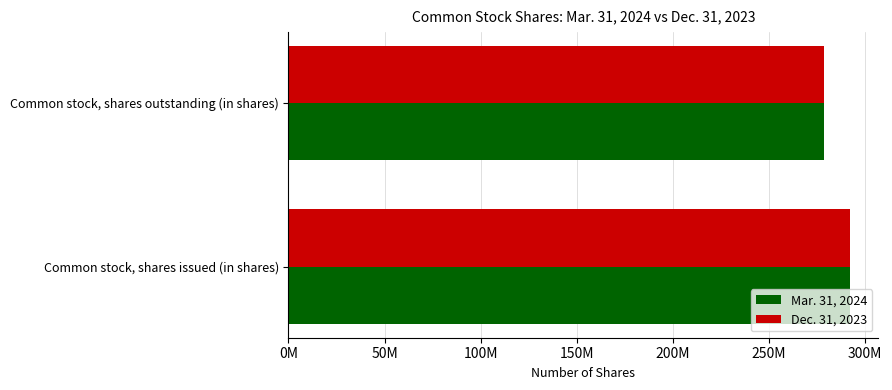

What are all the series names shown in the legend?

Mar. 31, 2024, Dec. 31, 2023